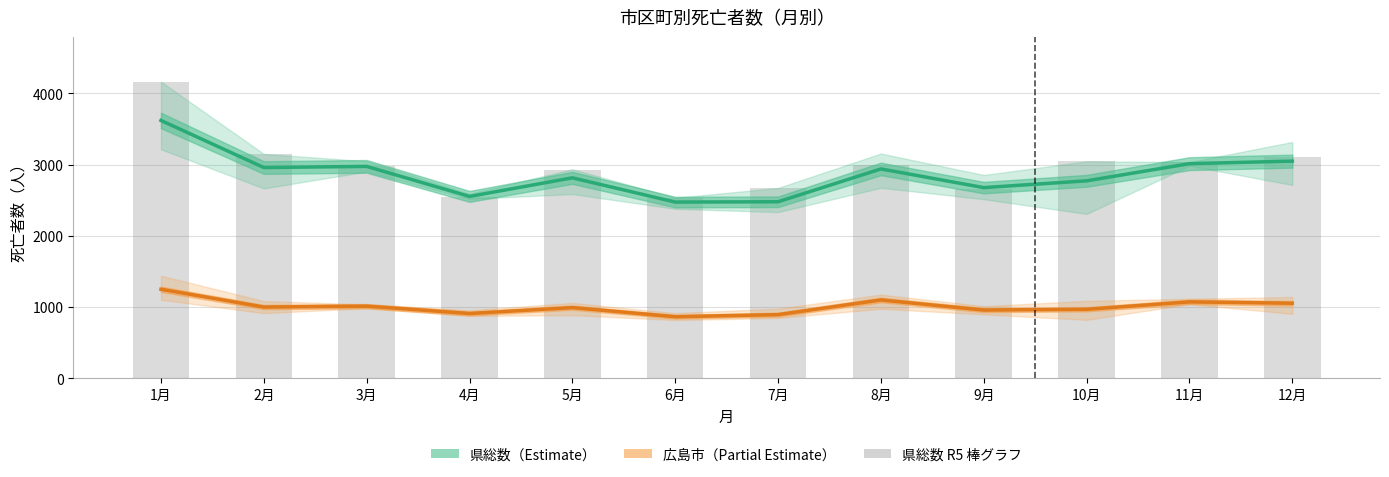

Rank the series at 7月 from highest to lowest value.

県総数 R5（令和5年）, 県総数（平均）, 広島市（平均）